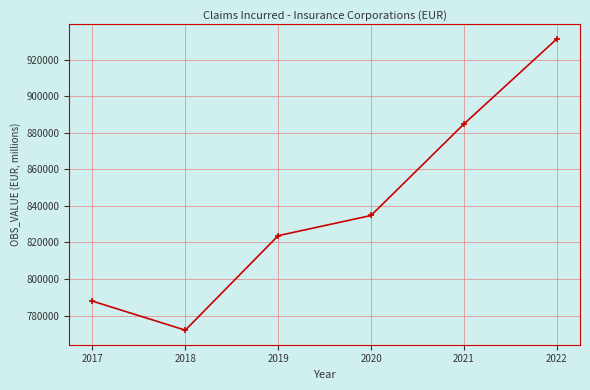

What is the value of the 1st point from the left?

787877.9